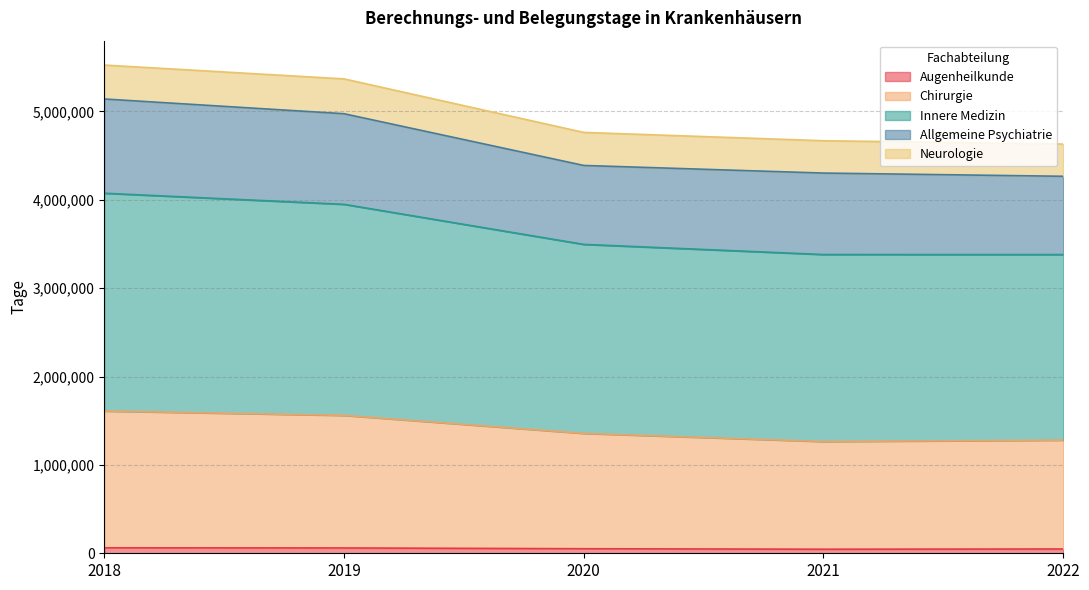

Which series has the widest spread of values?

Innere Medizin